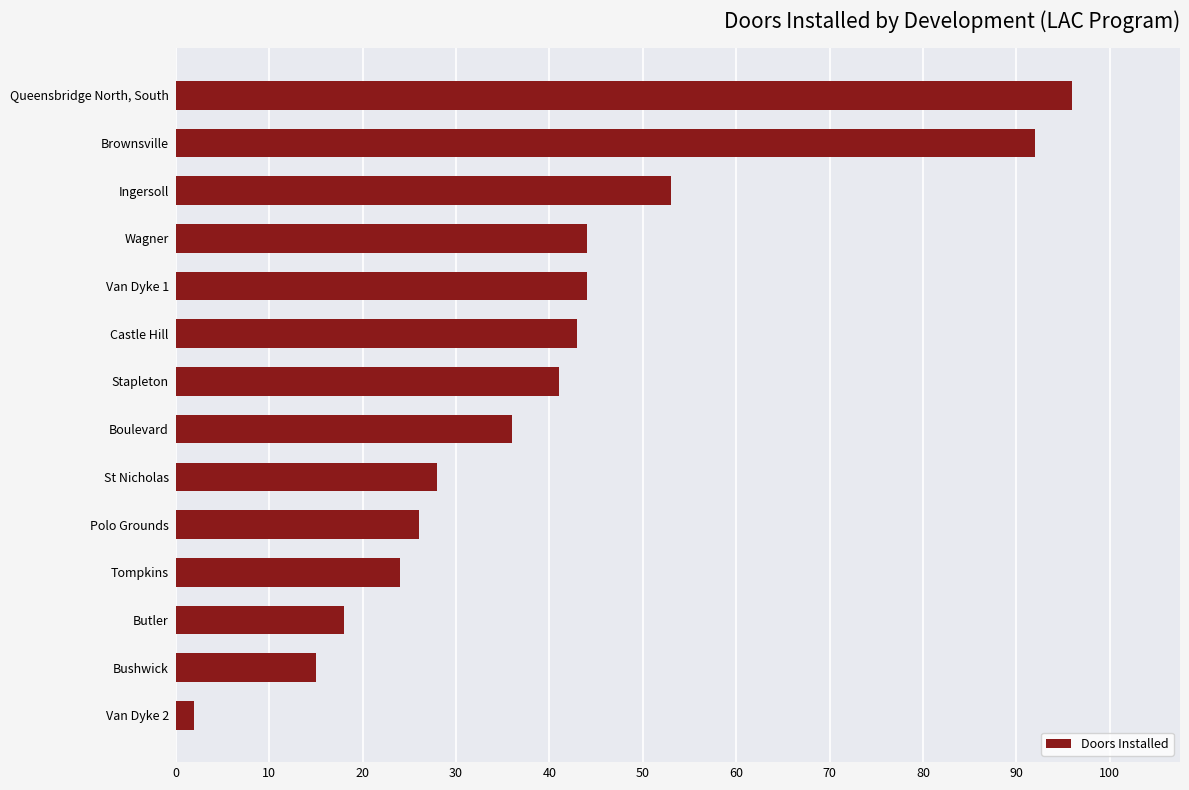

What is the change in value from Tompkins to Brownsville?

+68